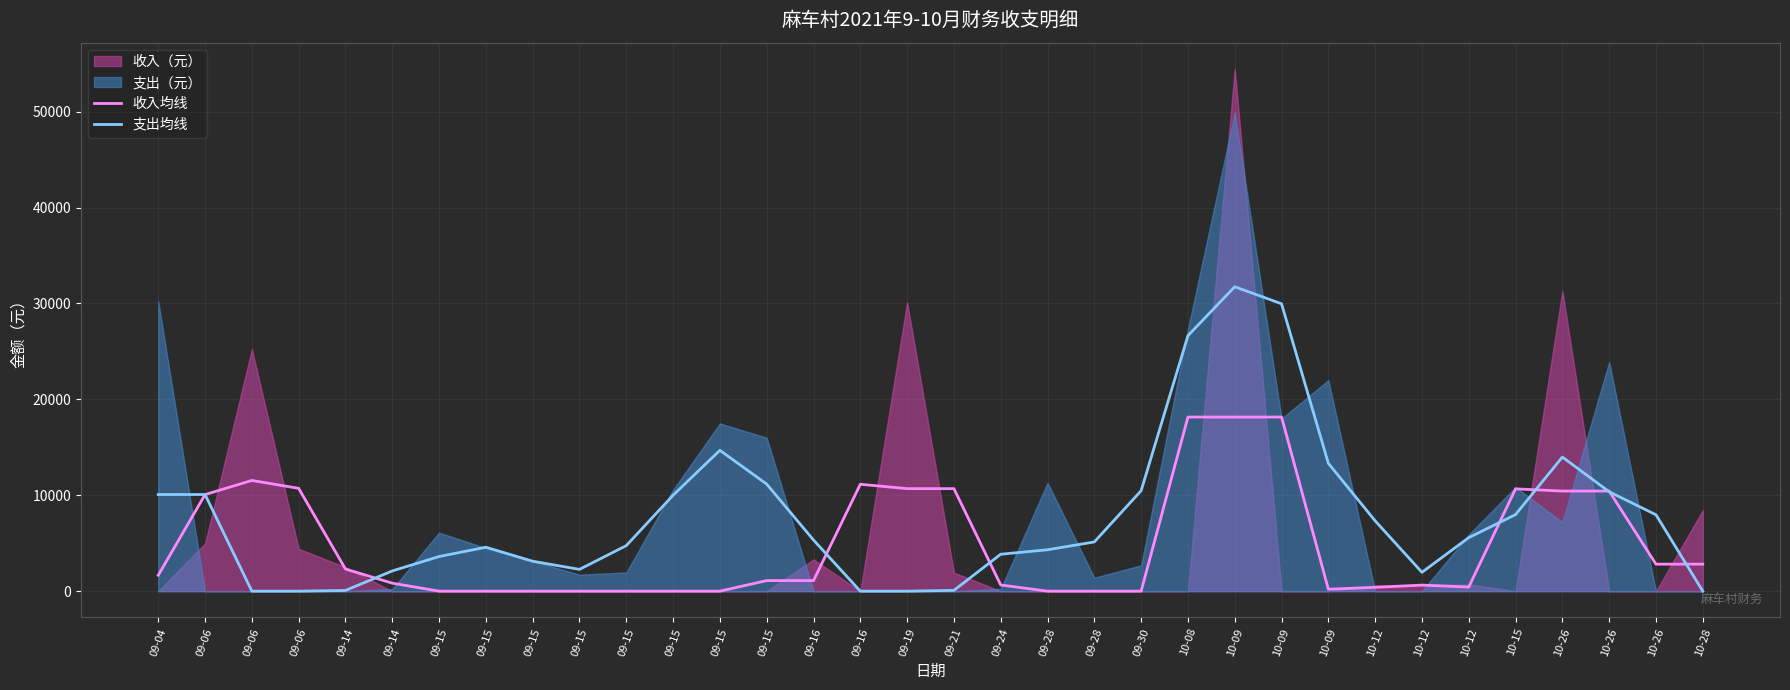

Which series has the largest total across all categories?

支出均线